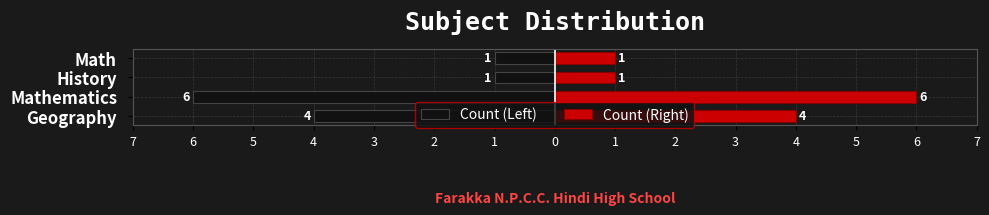

The value of Count (Left) at History is -1. True or false?

False